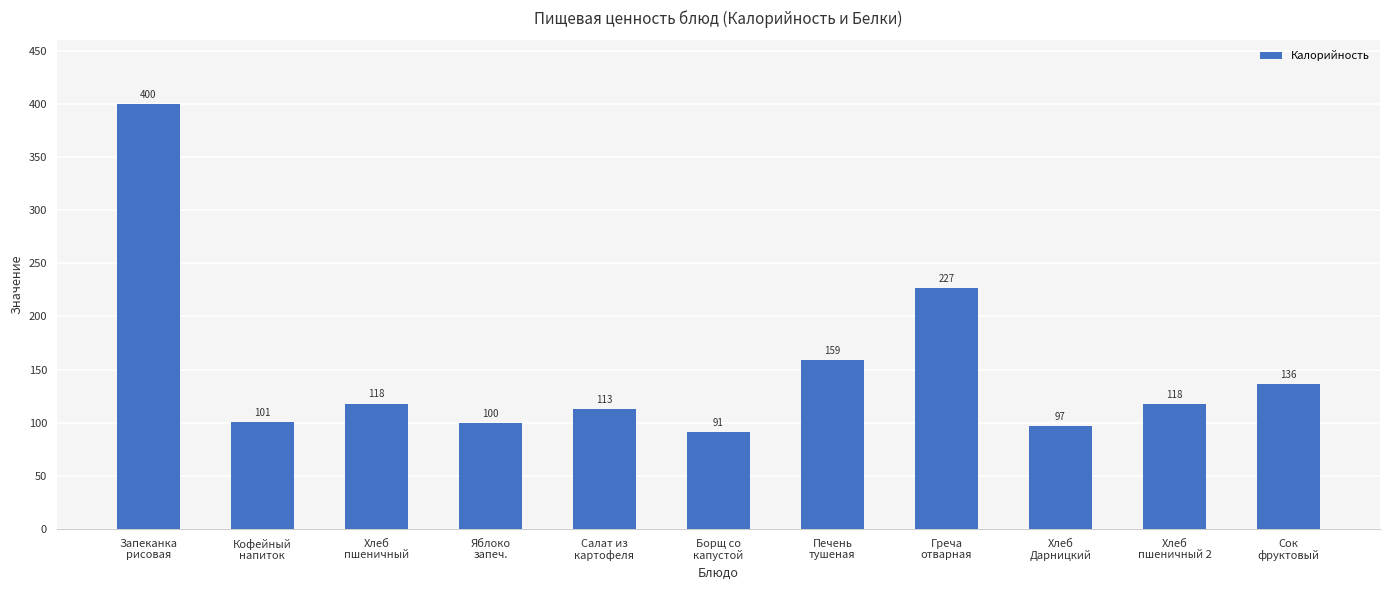

What is the difference between the second highest and second lowest values?

130.0